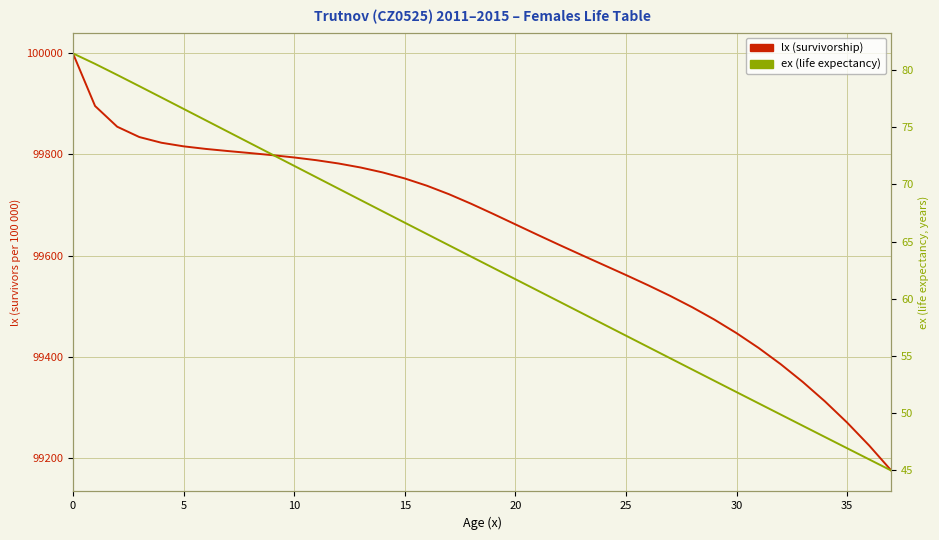

True or false: lx (survivorship) has a value of 99802.8 at 8.

True